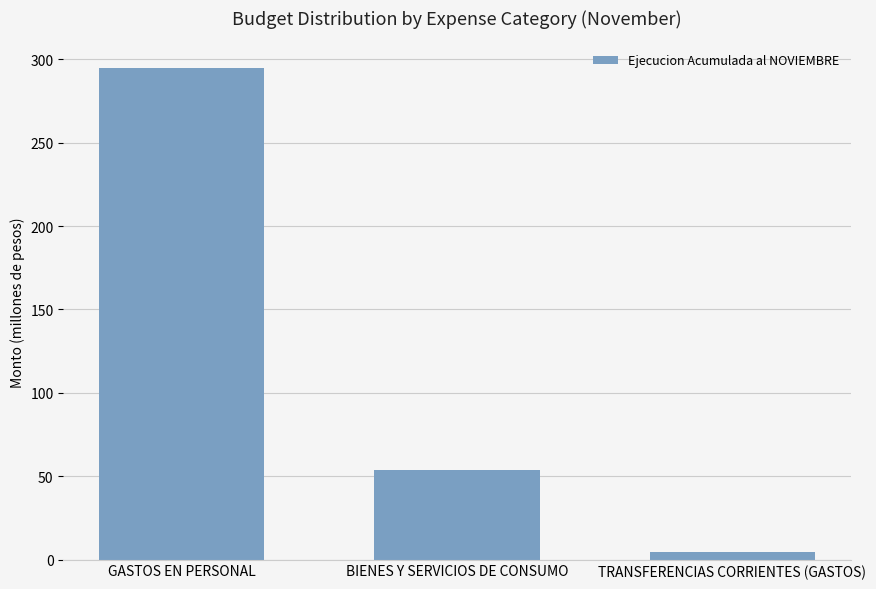

What is the average value?

117861976